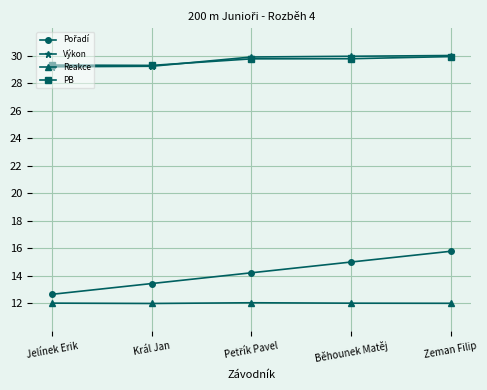

At how many categories does at least one series exceed 26?

5